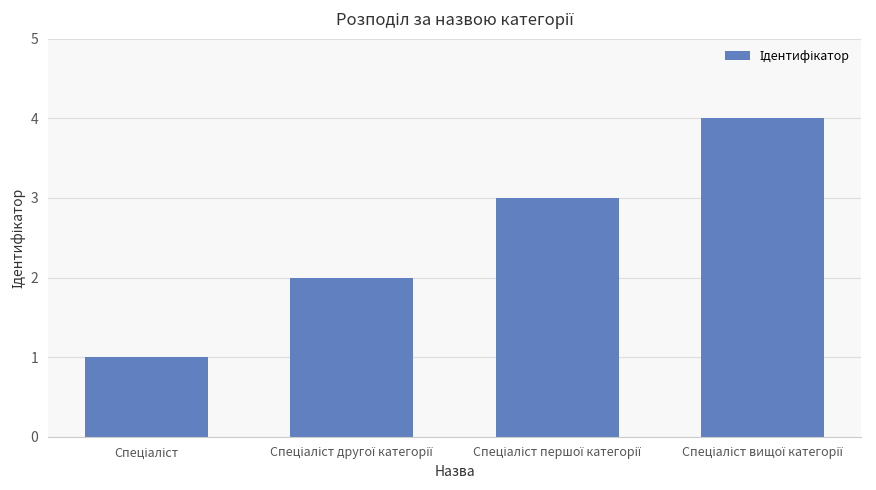

What is the sum of all values?

10